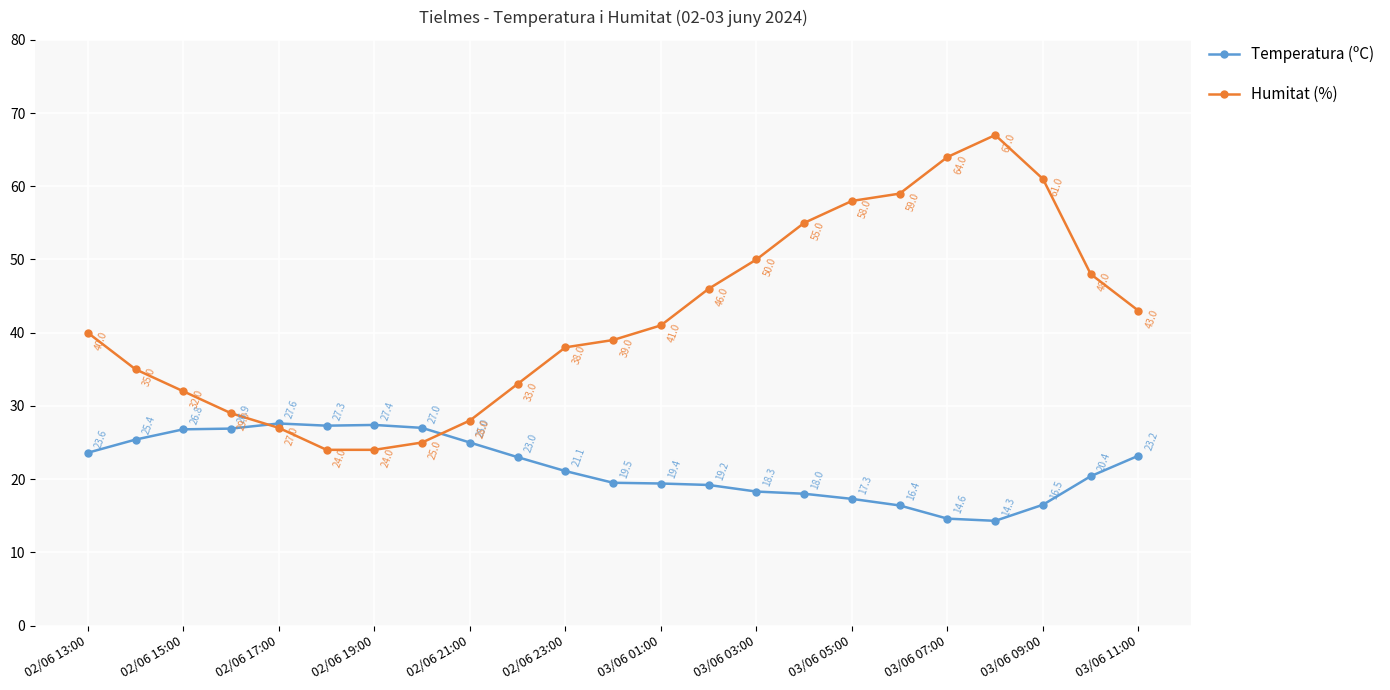

Which series has the largest total across all categories?

Humitat (%)